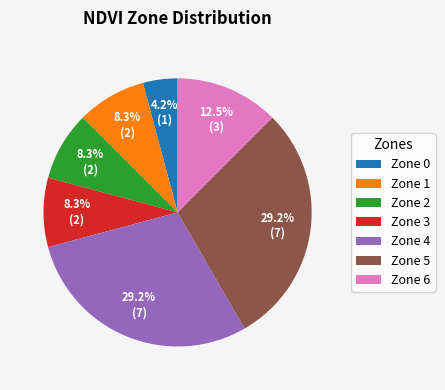

Is there any slice that represents more than half of the pie?

No